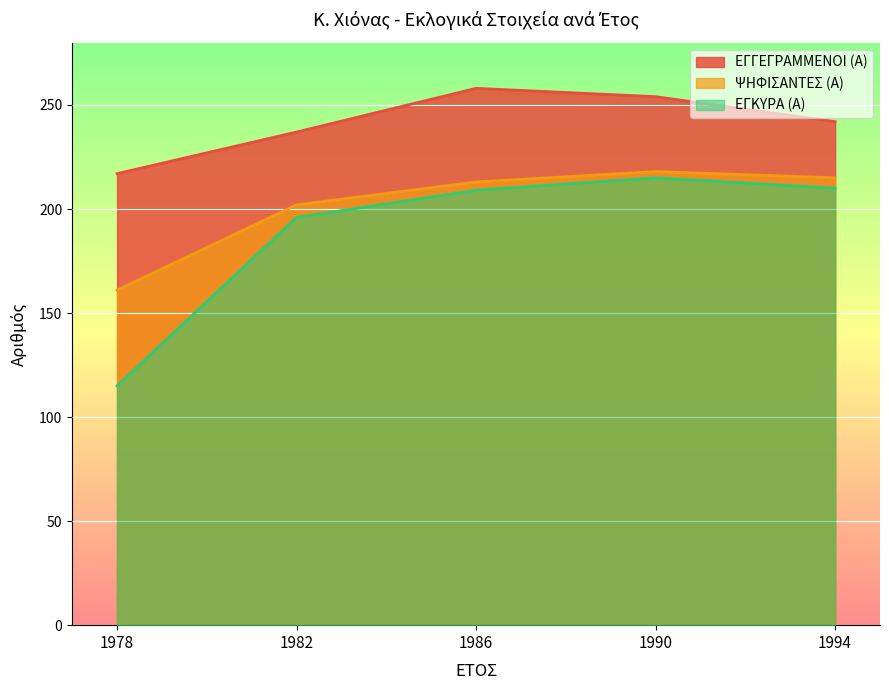

Reading left to right, list all the values displayed in this chart.

ΕΓΓΕΓΡΑΜΜΕΝΟΙ (Α): 217	237	258	254	242
ΨΗΦΙΣΑΝΤΕΣ (Α): 161	202	213	218	215
ΕΓΚΥΡΑ (Α): 115	196	209	215	210